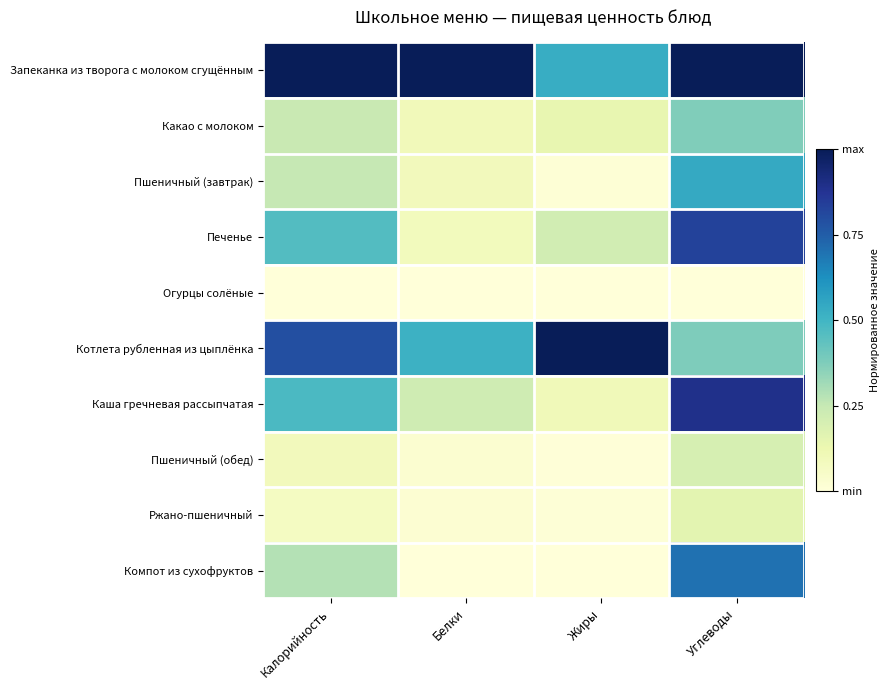

Reading left to right, extract all data points from this chart.

Запеканка из творога с молоком сгущённым: Калорийность=1.0	Белки=1.0	Жиры=0.5	Углеводы=1.0
Какао с молоком: Калорийность=0.2	Белки=0.1	Жиры=0.1	Углеводы=0.4
Пшеничный (завтрак): Калорийность=0.3	Белки=0.1	Жиры=0.0	Углеводы=0.5
Печенье: Калорийность=0.5	Белки=0.1	Жиры=0.2	Углеводы=0.8
Огурцы солёные: Калорийность=0.0	Белки=0.0	Жиры=0.0	Углеводы=0.0
Котлета рубленная из цыплёнка: Калорийность=0.8	Белки=0.5	Жиры=1.0	Углеводы=0.4
Каша гречневая рассыпчатая: Калорийность=0.5	Белки=0.2	Жиры=0.1	Углеводы=0.9
Пшеничный (обед): Калорийность=0.1	Белки=0.0	Жиры=0.0	Углеводы=0.2
Ржано-пшеничный: Калорийность=0.1	Белки=0.0	Жиры=0.0	Углеводы=0.2
Компот из сухофруктов: Калорийность=0.3	Белки=0.0	Жиры=0.0	Углеводы=0.7